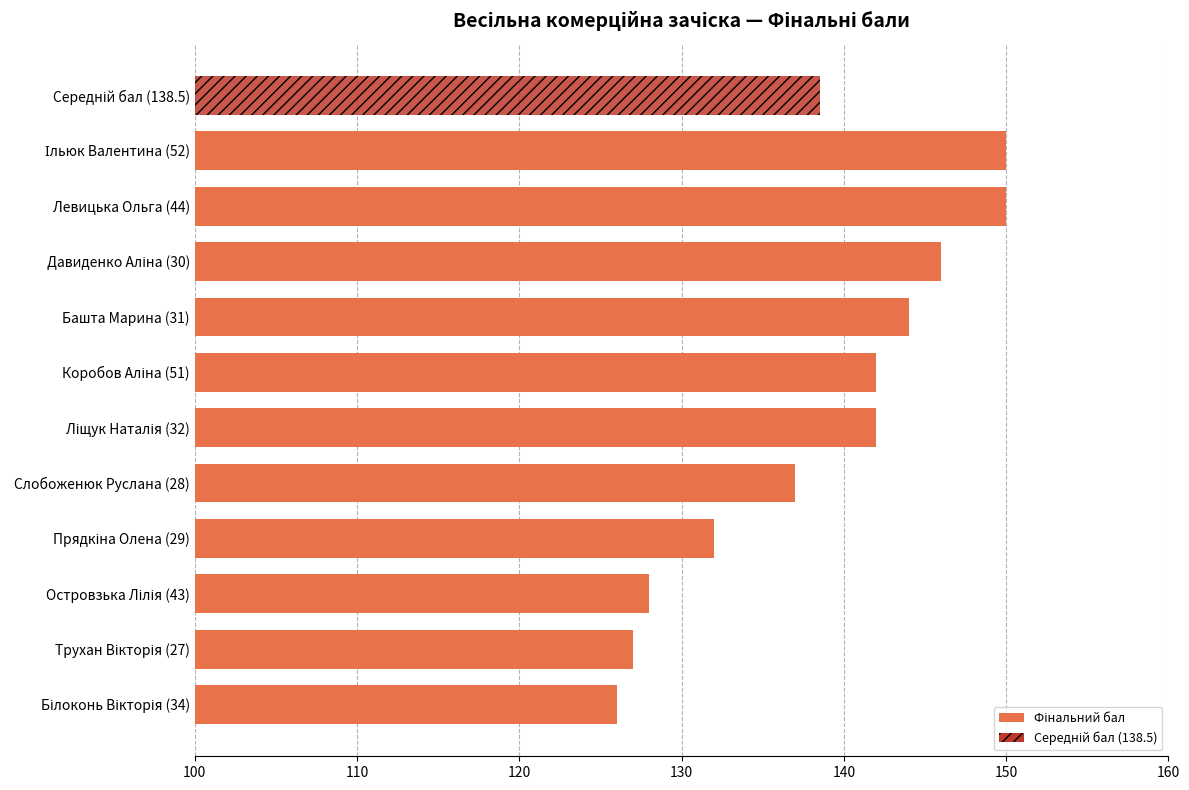

True or false: the data shows 32 at Коробов Аліна (51).

False